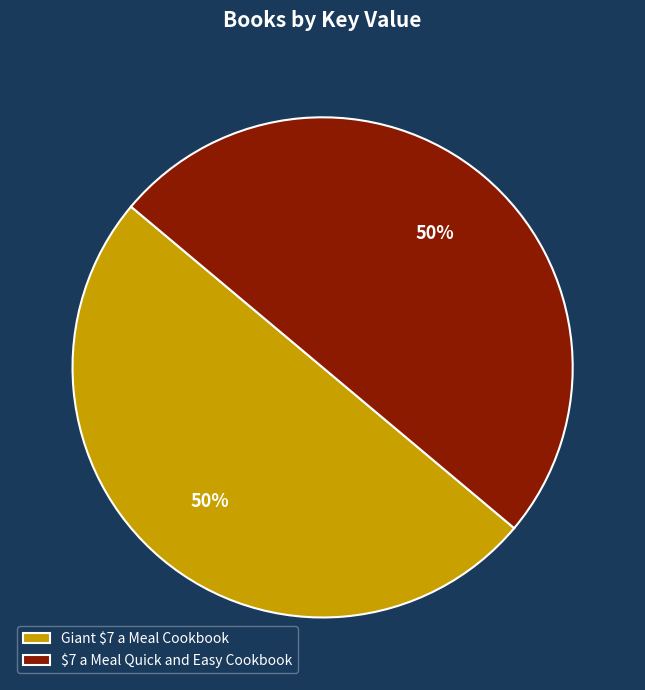

To the nearest percent, what percentage of the pie is $7 a Meal Quick and Easy Cookbook?

50%